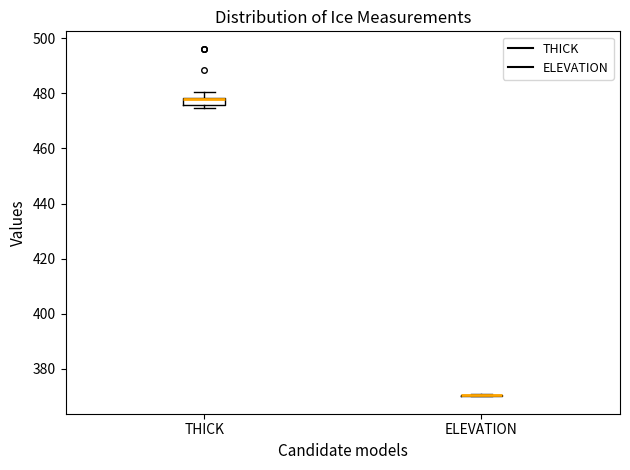

Which box is the tallest, from its lower edge to its upper edge?

THICK